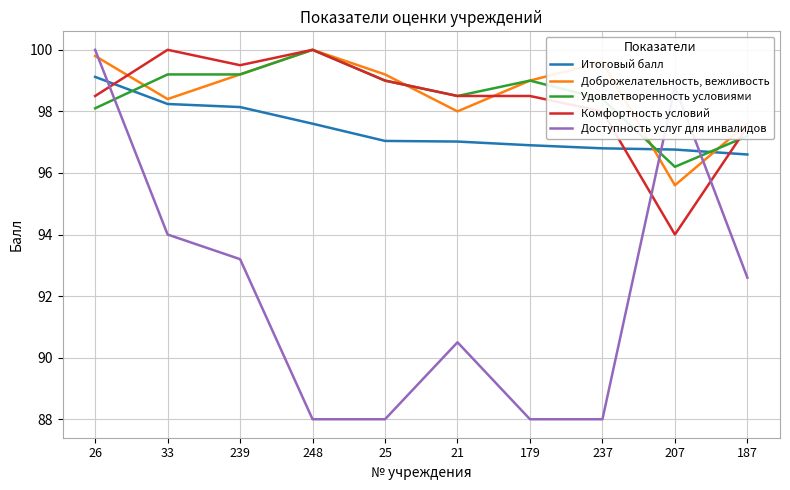

After their last crossing, which series has the higher values: Доброжелательность, вежливость or Удовлетворенность условиями?

Доброжелательность, вежливость